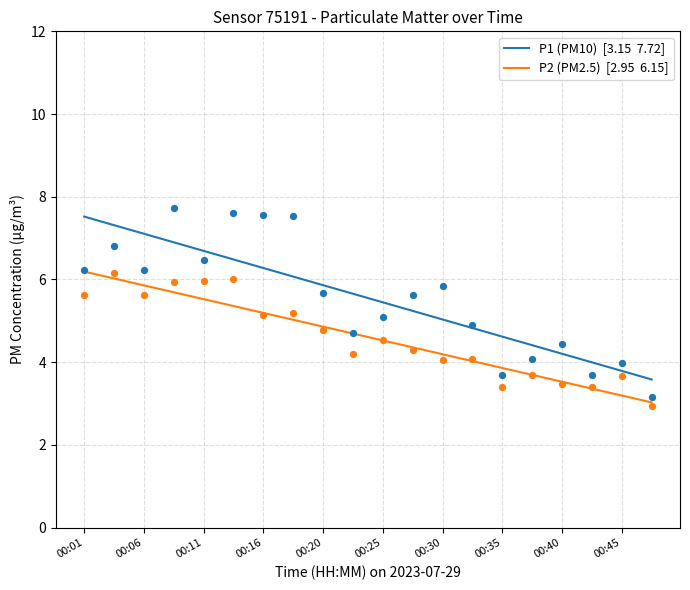

At how many categories does at least one series exceed 3?

20